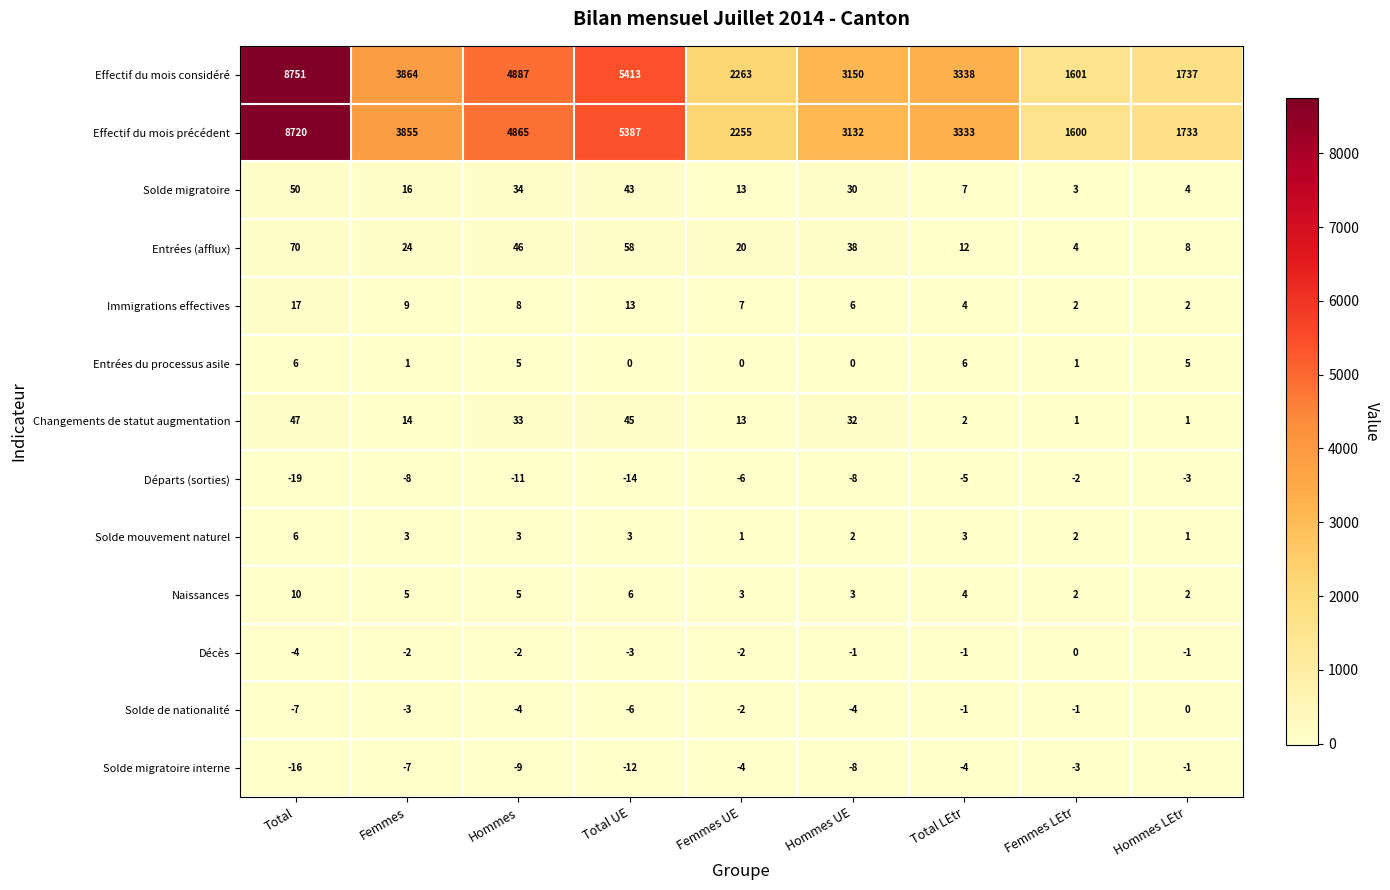

Which category has the lowest value across all series?

Total